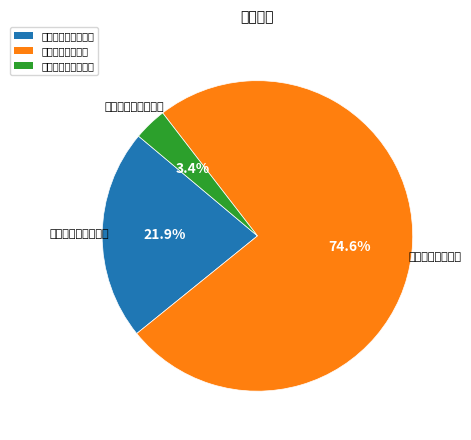

Rank the categories by value from lowest to highest.

城乡社区规划与管理, 社会保障和就业支出, 城乡社区管理事务